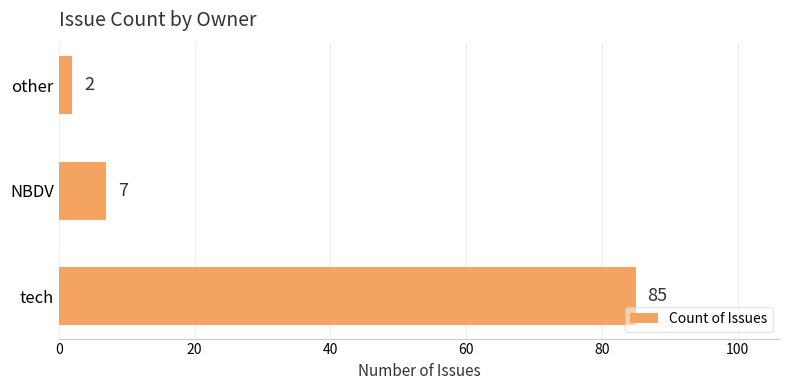

What is the sum of the values at tech and other?

87